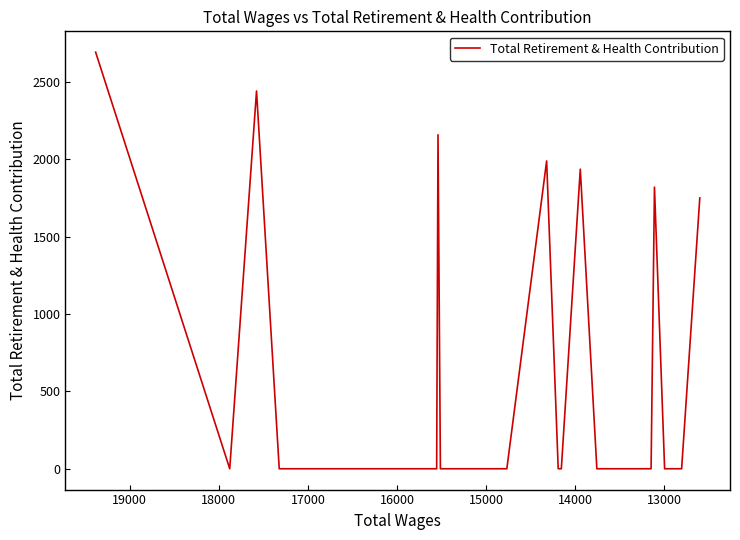

Is this an area chart (filled region under the line)?

No